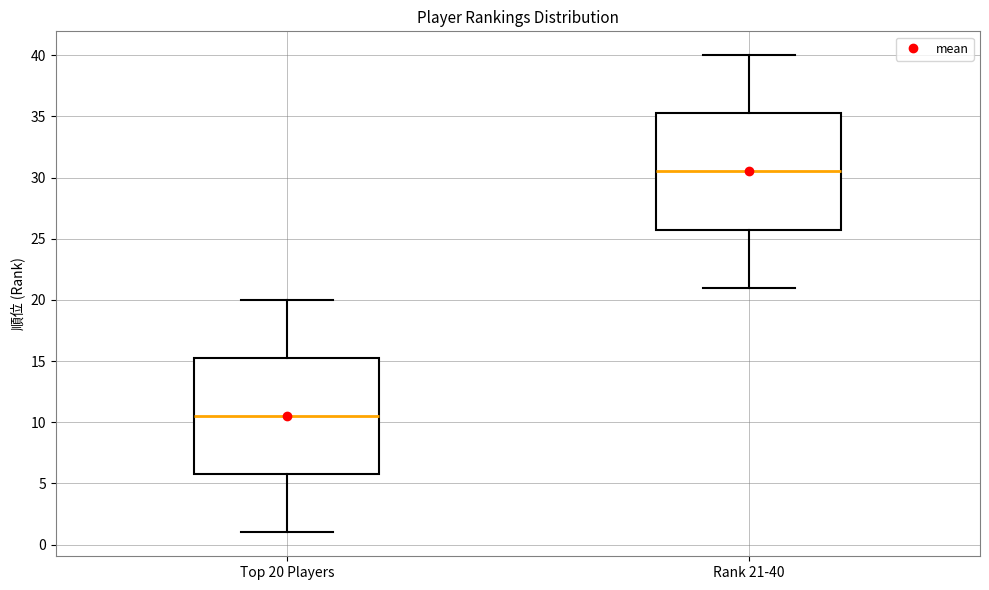

Where does the median line of the box for Top 20 Players sit on the y-axis? The values are not printed on the chart, so give them approximately, as read against the axis.

10.5